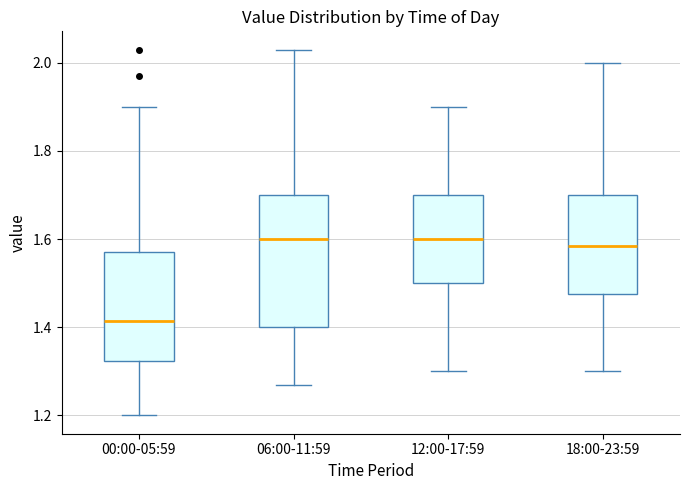

Which box is the tallest, from its lower edge to its upper edge?

06:00-11:59